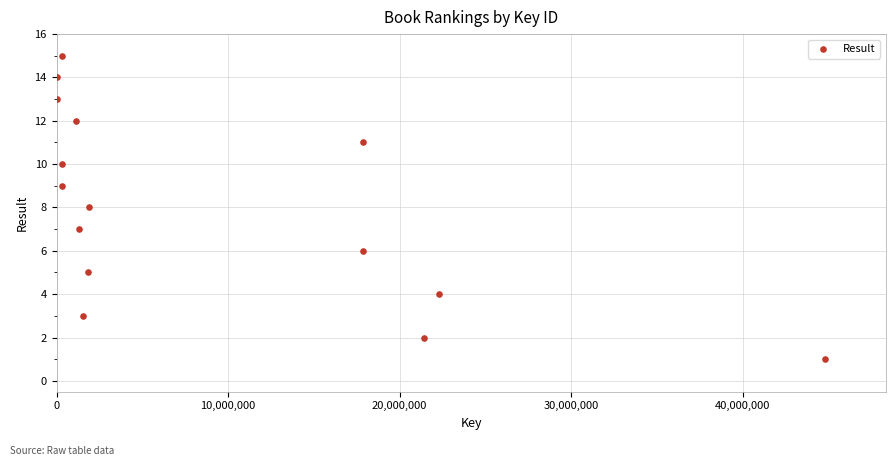

What is the range of Y values (max minus min)?

14